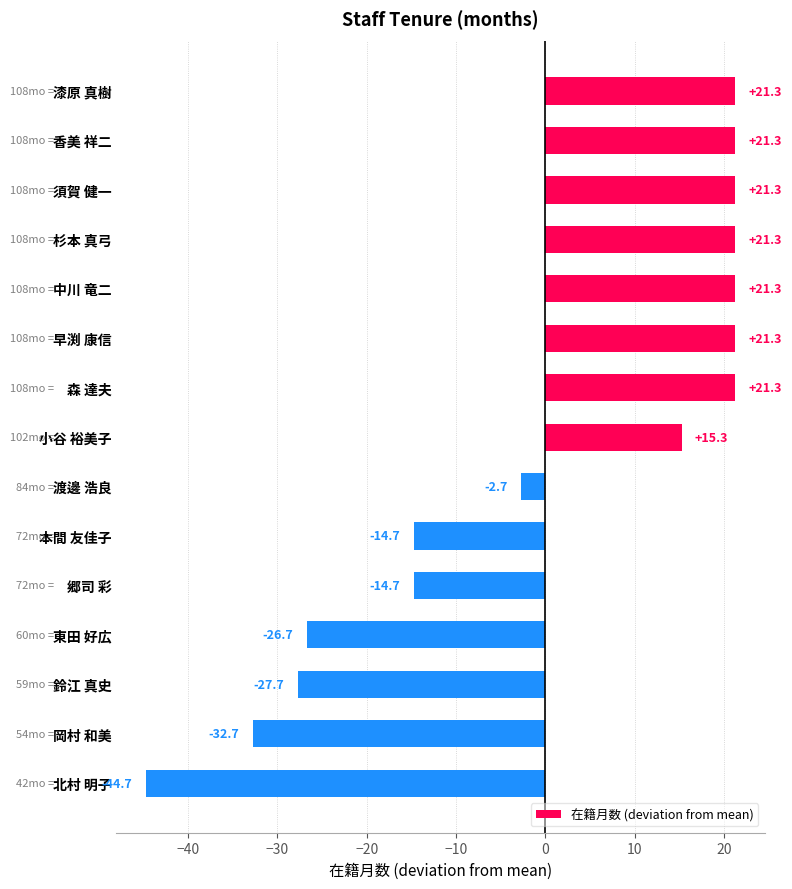

Is it true that the value at 岡村 和美 is -32.7?

True